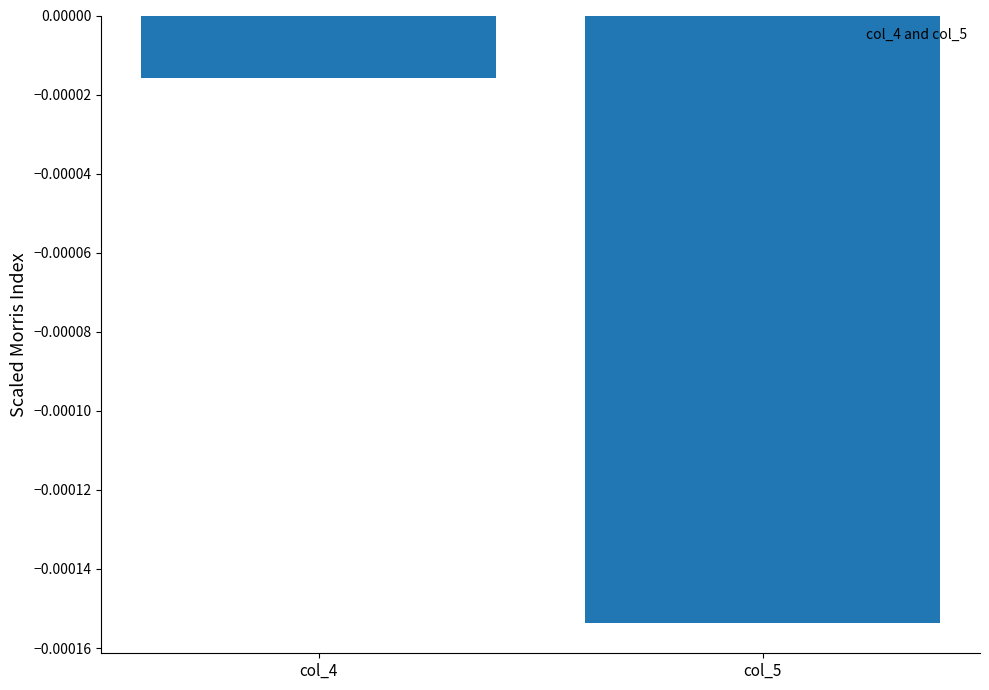

Which has a higher value, col_4 or col_5?

col_4